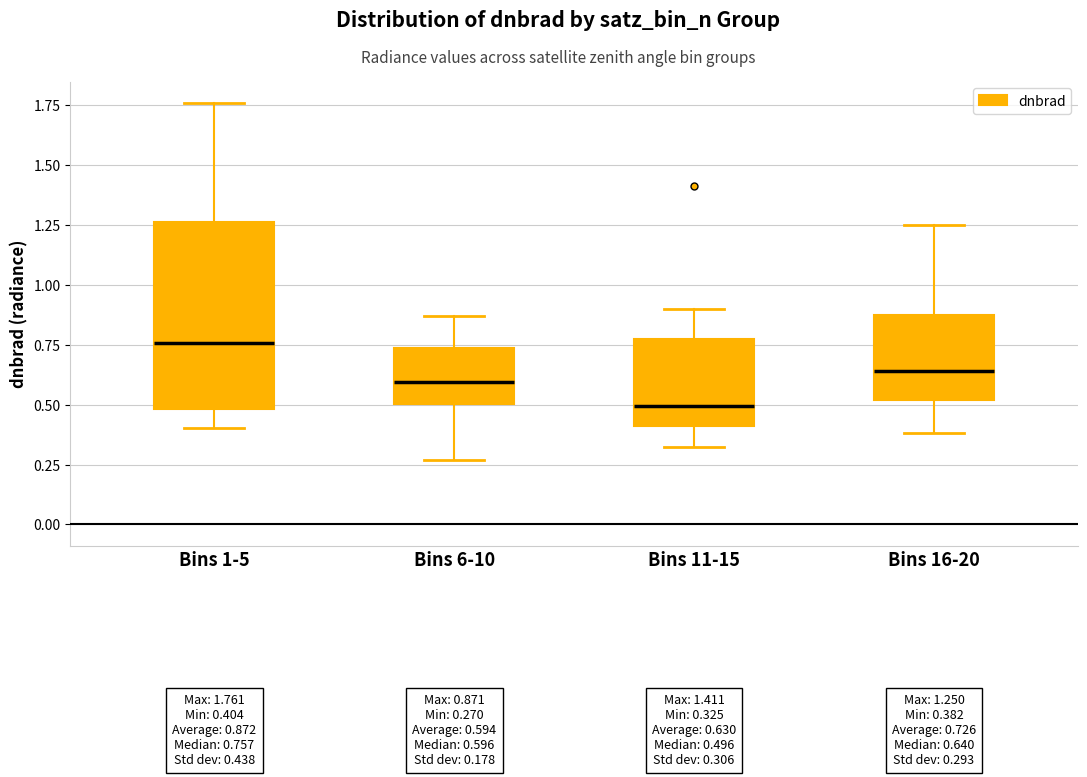

Comparing the boxes themselves (not the whiskers), which one is the tallest?

Bins 1-5